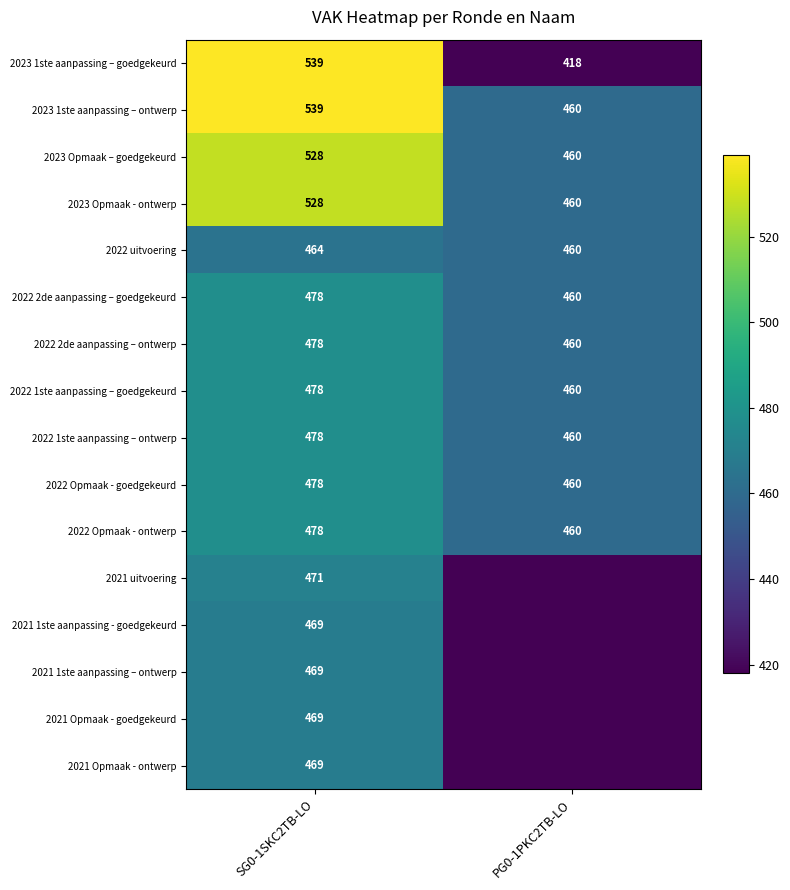

At how many categories does at least one series exceed 248?

2